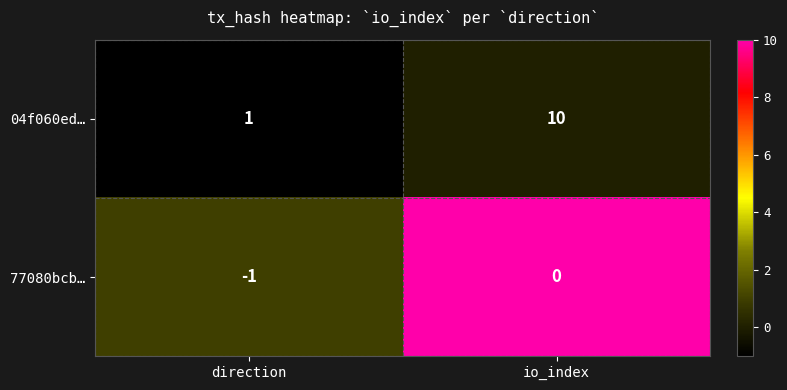

What is the sum of all 04f060ed… values?

11